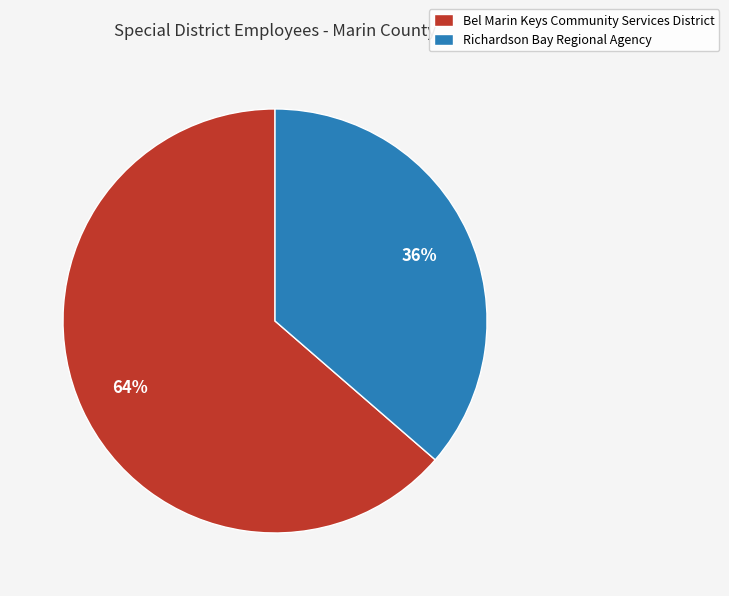

To the nearest percent, what percentage of the pie is Richardson Bay Regional Agency?

36%